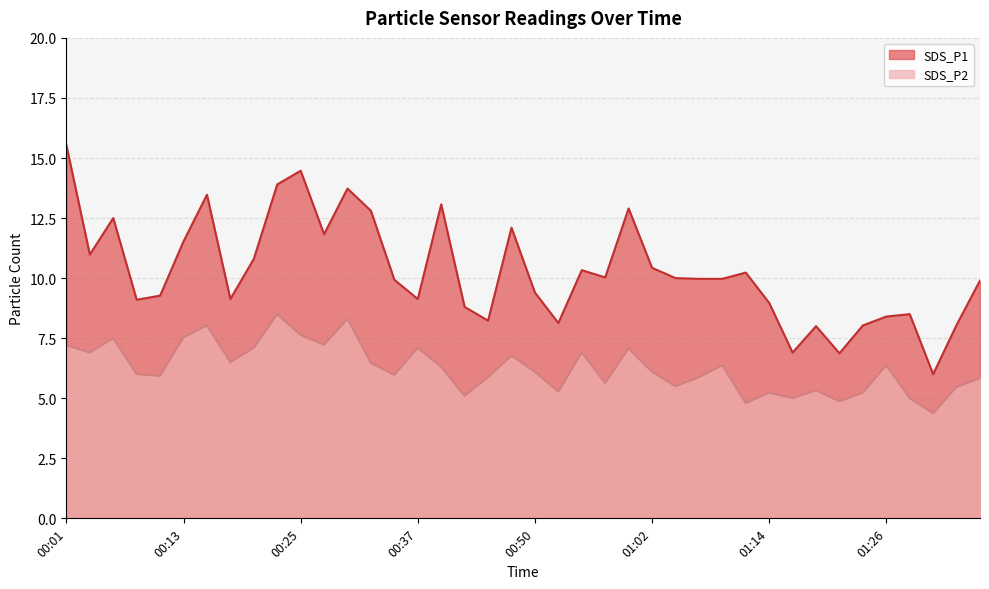

List the series in order of their overall mean, lowest first.

SDS_P2, SDS_P1